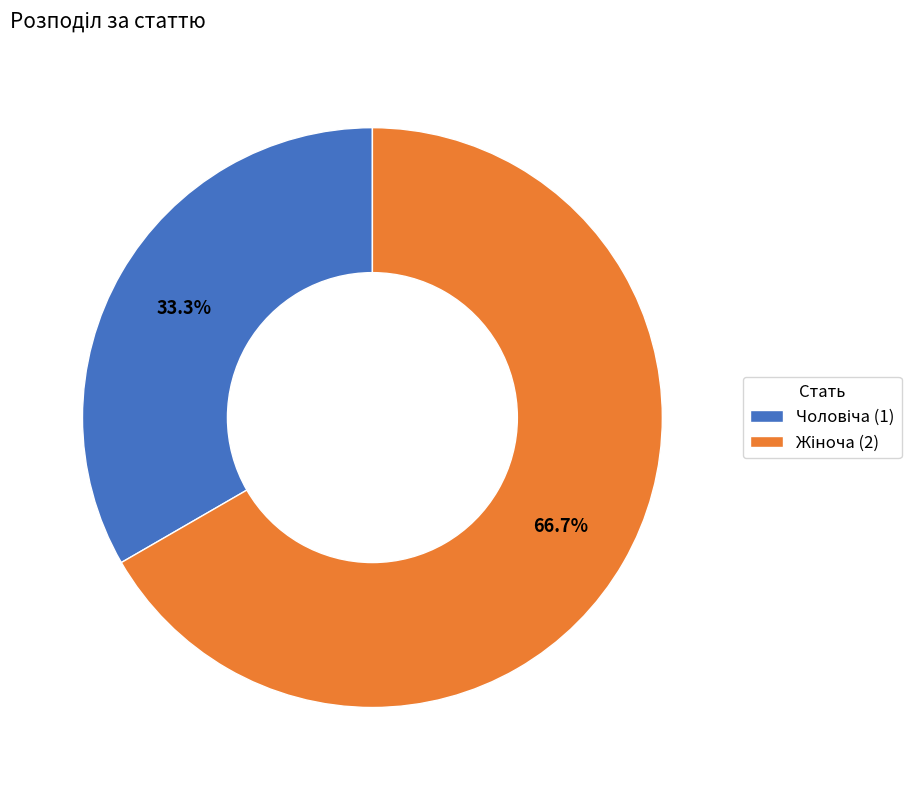

Does any single category account for the majority?

Yes